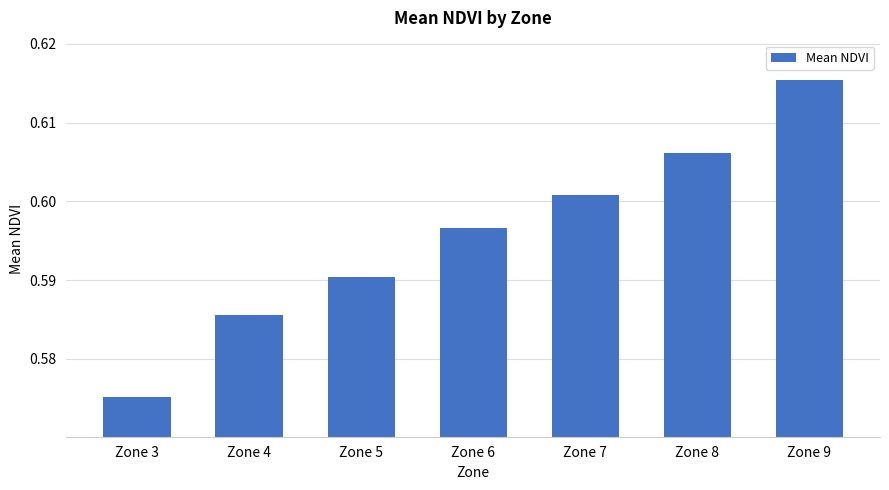

List the labels in order of value, smallest first.

Zone 3, Zone 4, Zone 5, Zone 6, Zone 7, Zone 8, Zone 9